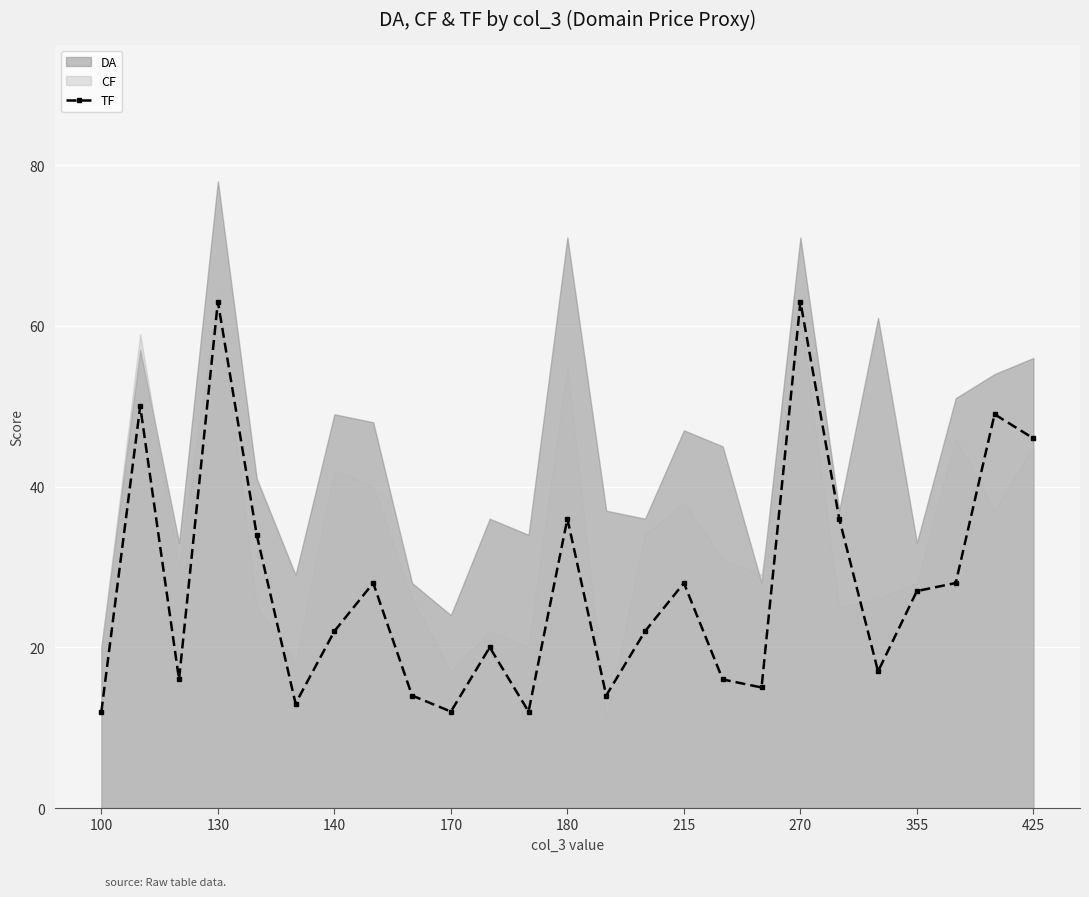

How many points are higher than both their immediate neighbors (excluding endpoints)?

8